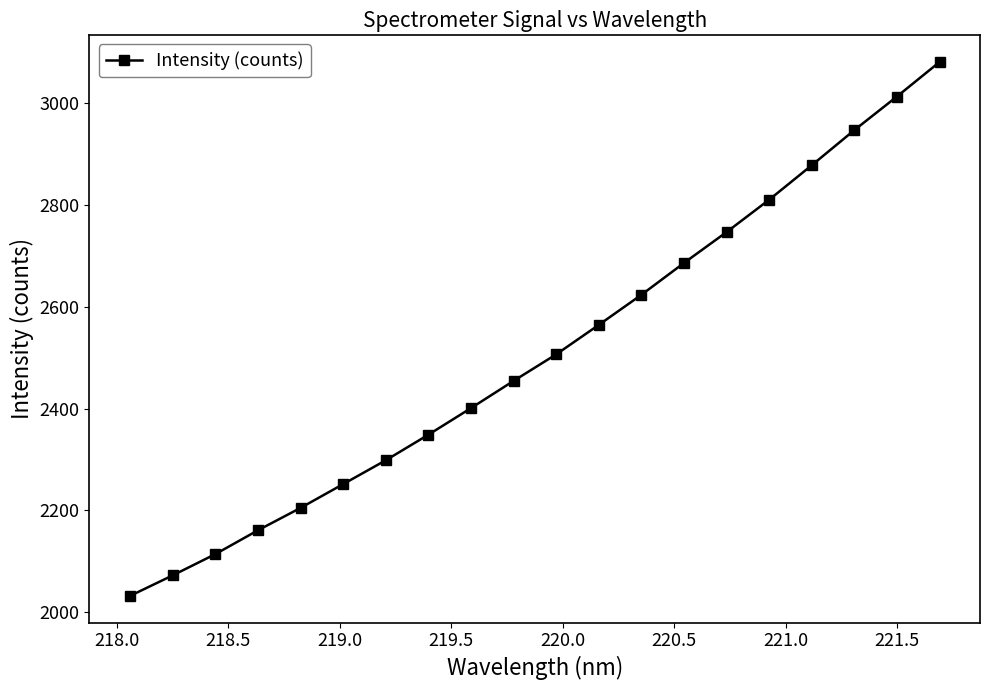

What is the greatest value displayed?

3080.3